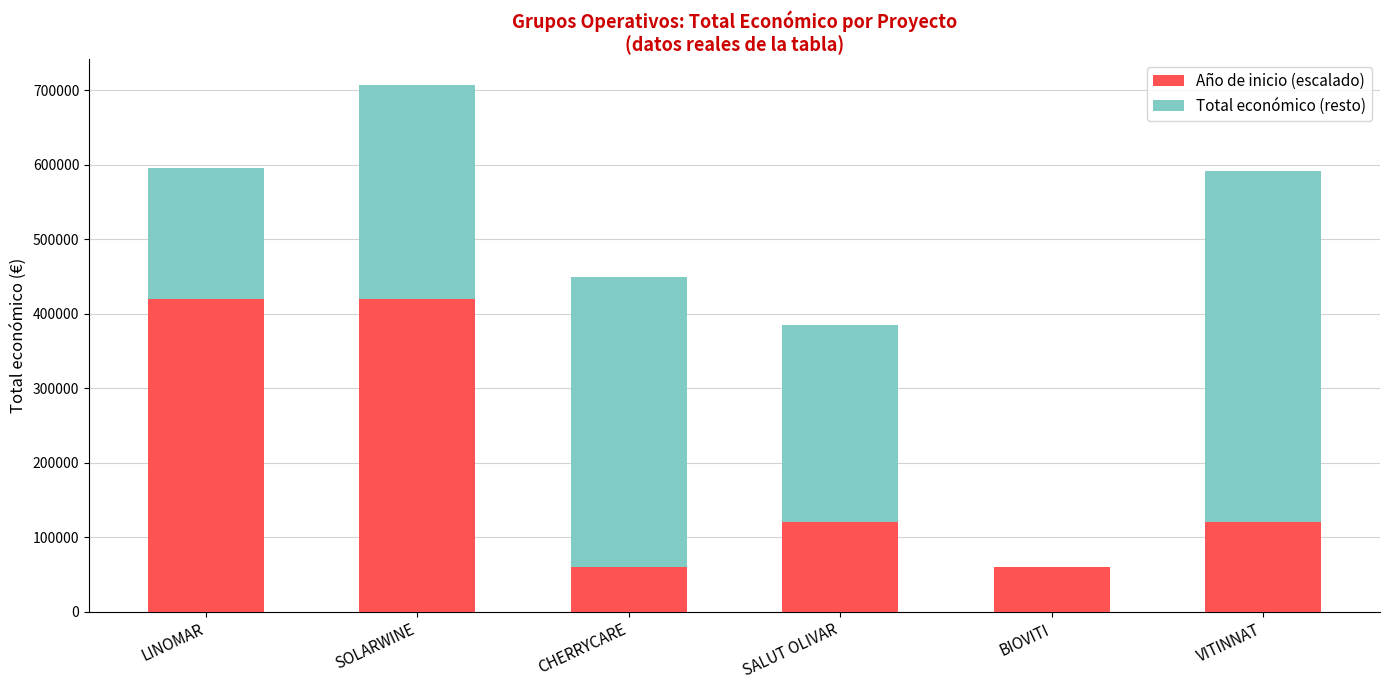

Are the bars horizontal?

No